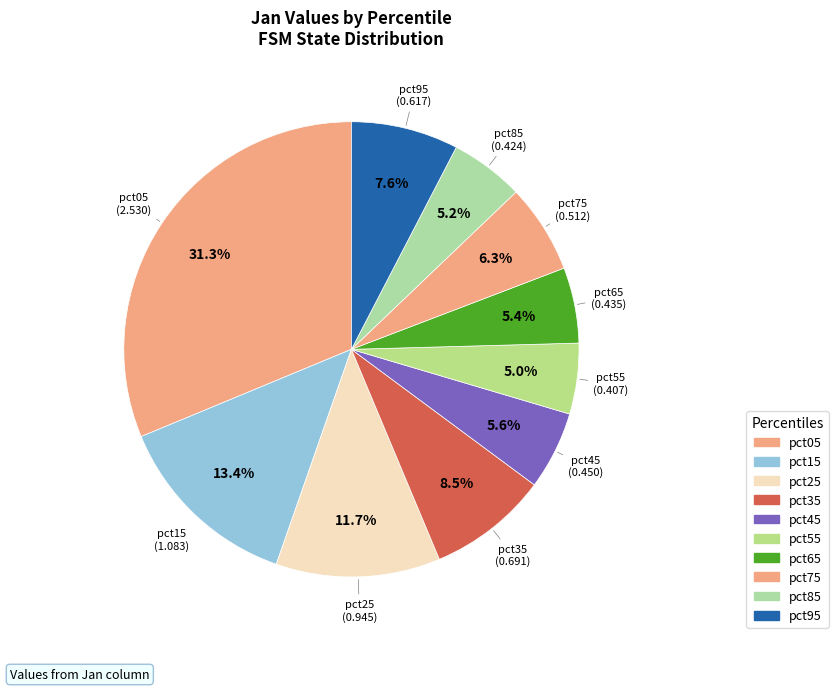

How many segments does this pie chart have?

10